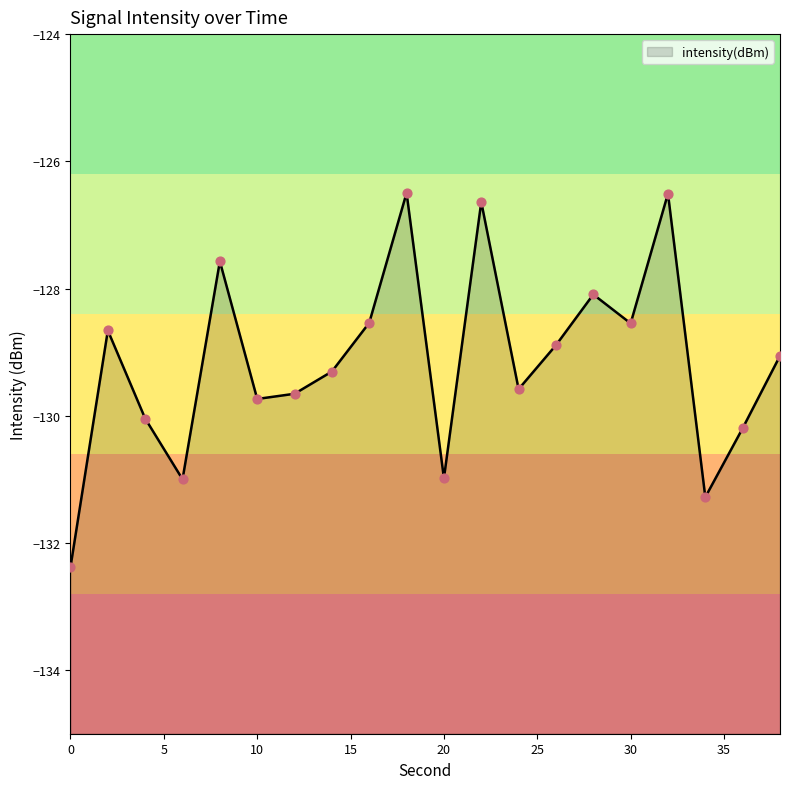

Between 14 and 4, which is larger?

14